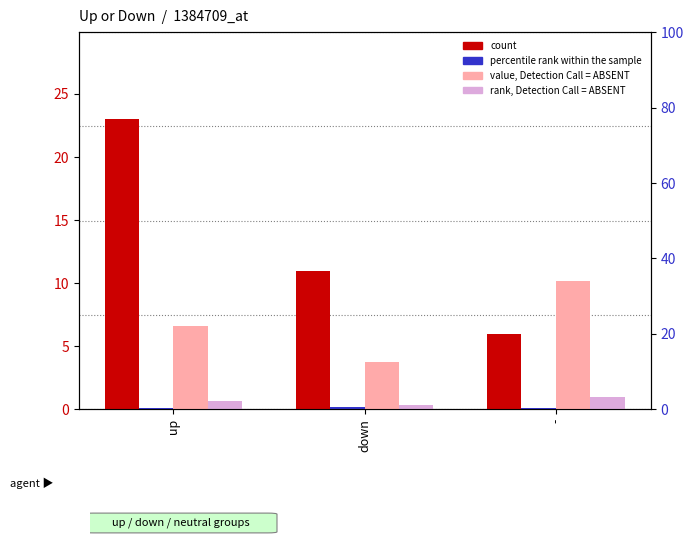

Rank the series by their maximum value, from highest to lowest.

count, value, Detection Call = ABSENT, rank, Detection Call = ABSENT, percentile rank within the sample